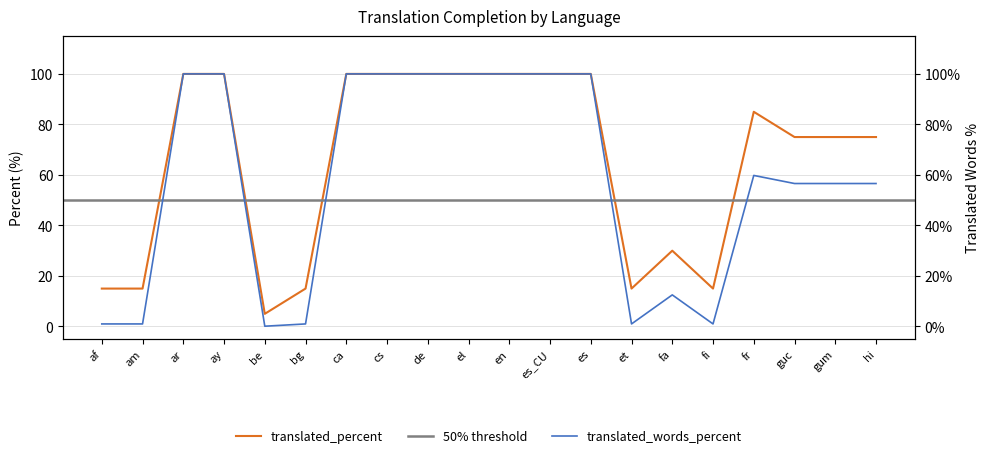

Reading left to right, what are all the values shown in this chart?

translated_percent: af=15.0	am=15.0	ar=100.0	ay=100.0	be=5.0	bg=15.0	ca=100.0	cs=100.0	de=100.0	el=100.0	en=100.0	es_CU=100.0	es=100.0	et=15.0	fa=30.0	fi=15.0	fr=85.0	guc=75.0	gum=75.0	hi=75.0
translated_words_percent: af=1.0	am=1.0	ar=100.0	ay=100.0	be=0.1	bg=1.0	ca=100.0	cs=100.0	de=100.0	el=100.0	en=100.0	es_CU=100.0	es=100.0	et=1.0	fa=12.5	fi=1.0	fr=59.8	guc=56.6	gum=56.6	hi=56.6